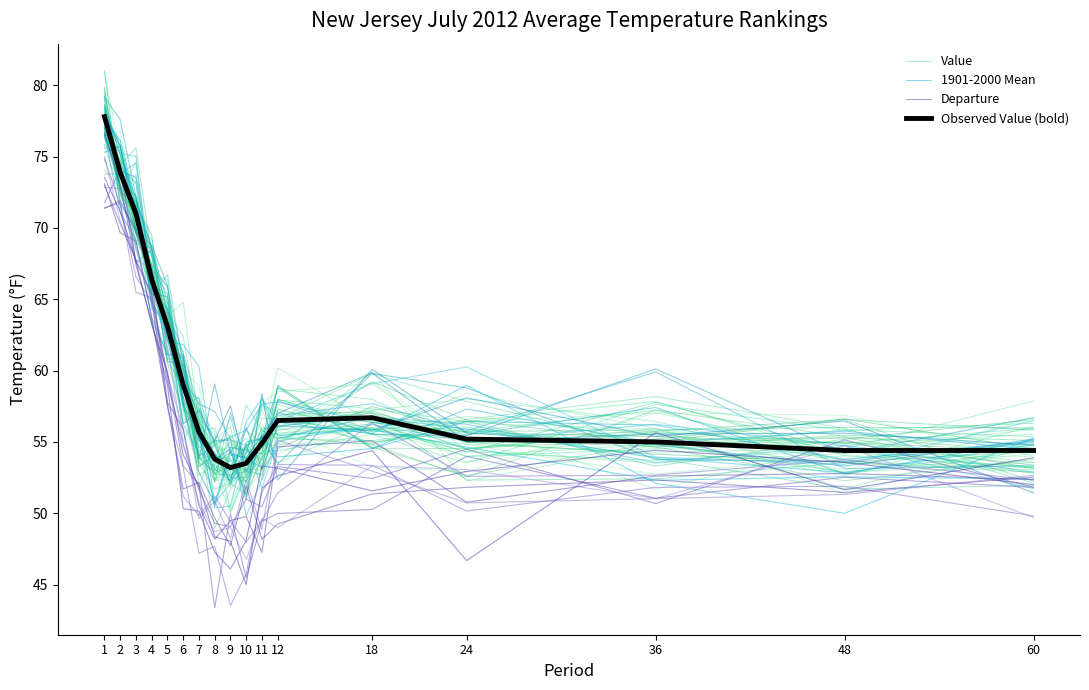

What is the sum of the Value values at 5 and 1?

141.3